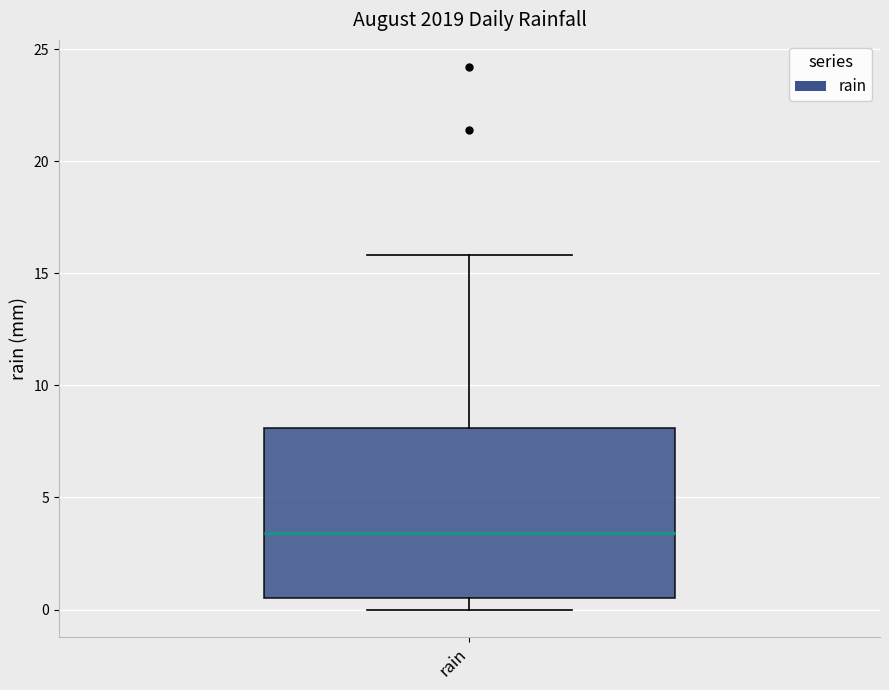

Read this box plot against the y-axis: the position of the median line, the range covered by the box, and the ends of both whiskers. The values are not printed on the chart, so give them approximately, as read against the axis.

median 3.5, box 0.5 to 8.0, whiskers 0.0 to 16.0